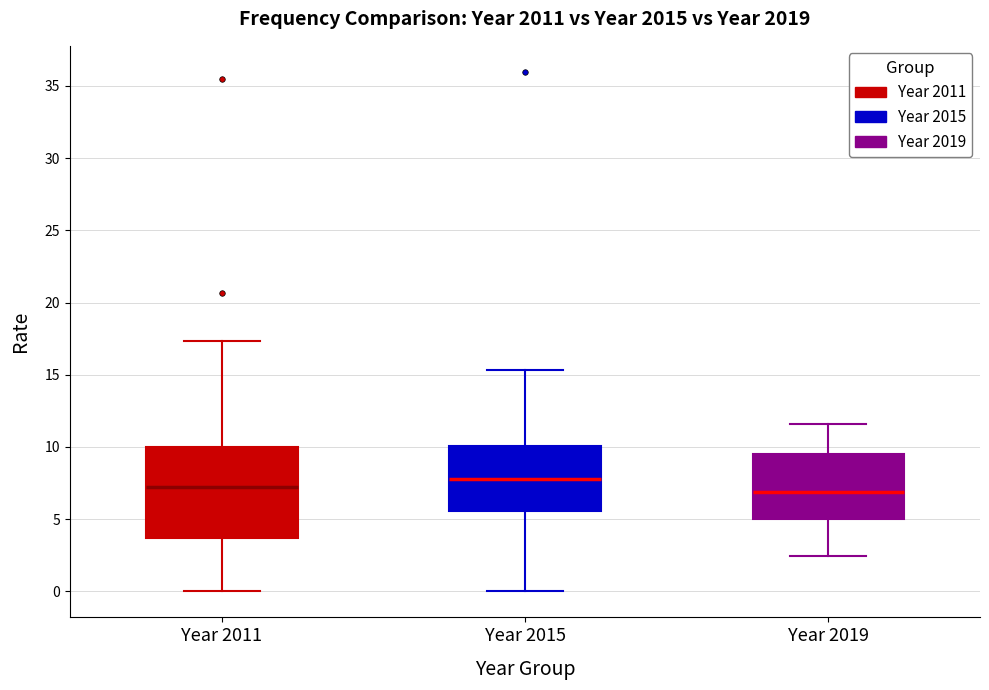

Which box is the tallest, from its lower edge to its upper edge?

Year 2011